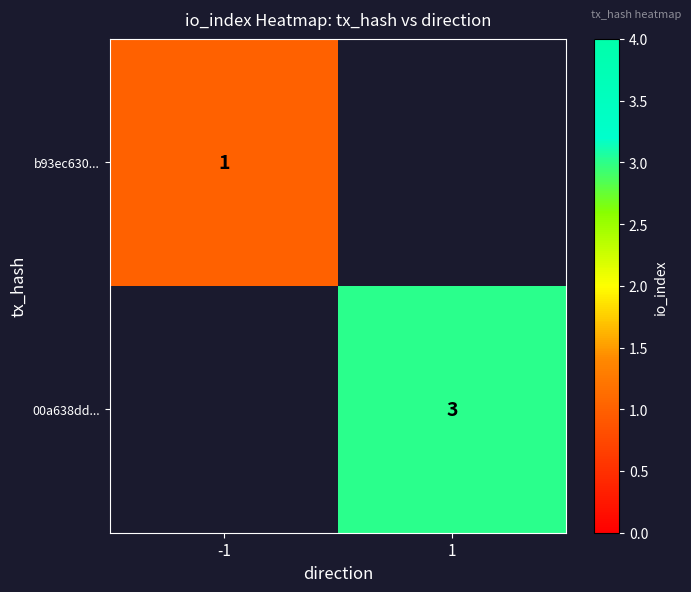

Count the number of categories in the chart.

2